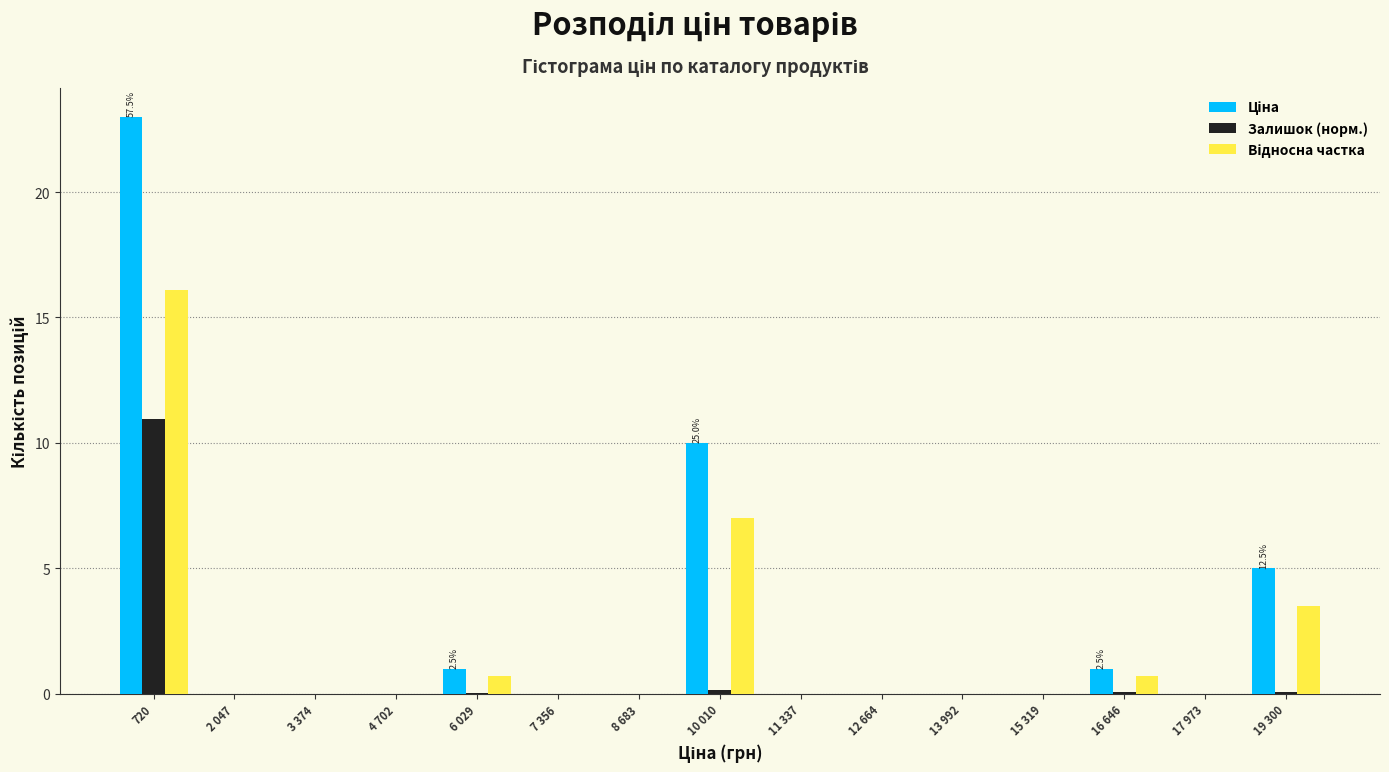

What is the greatest value displayed?

23.0